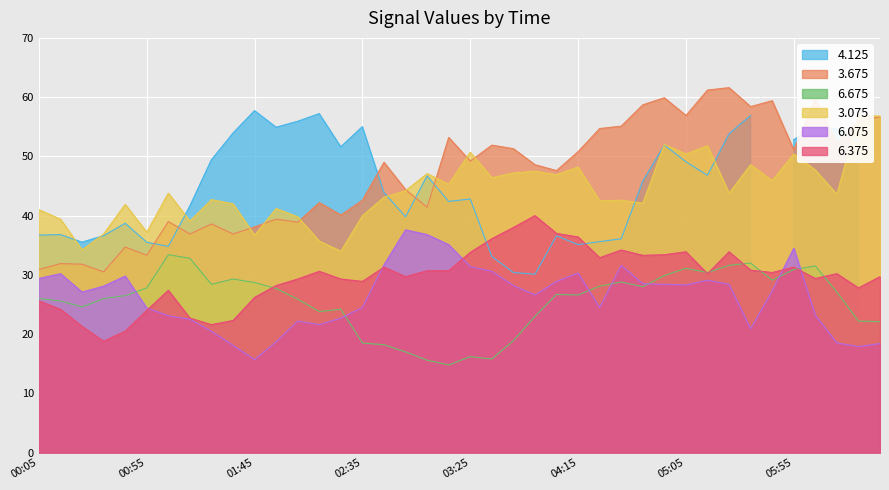

What is the average value of the 6.675 series?

25.6